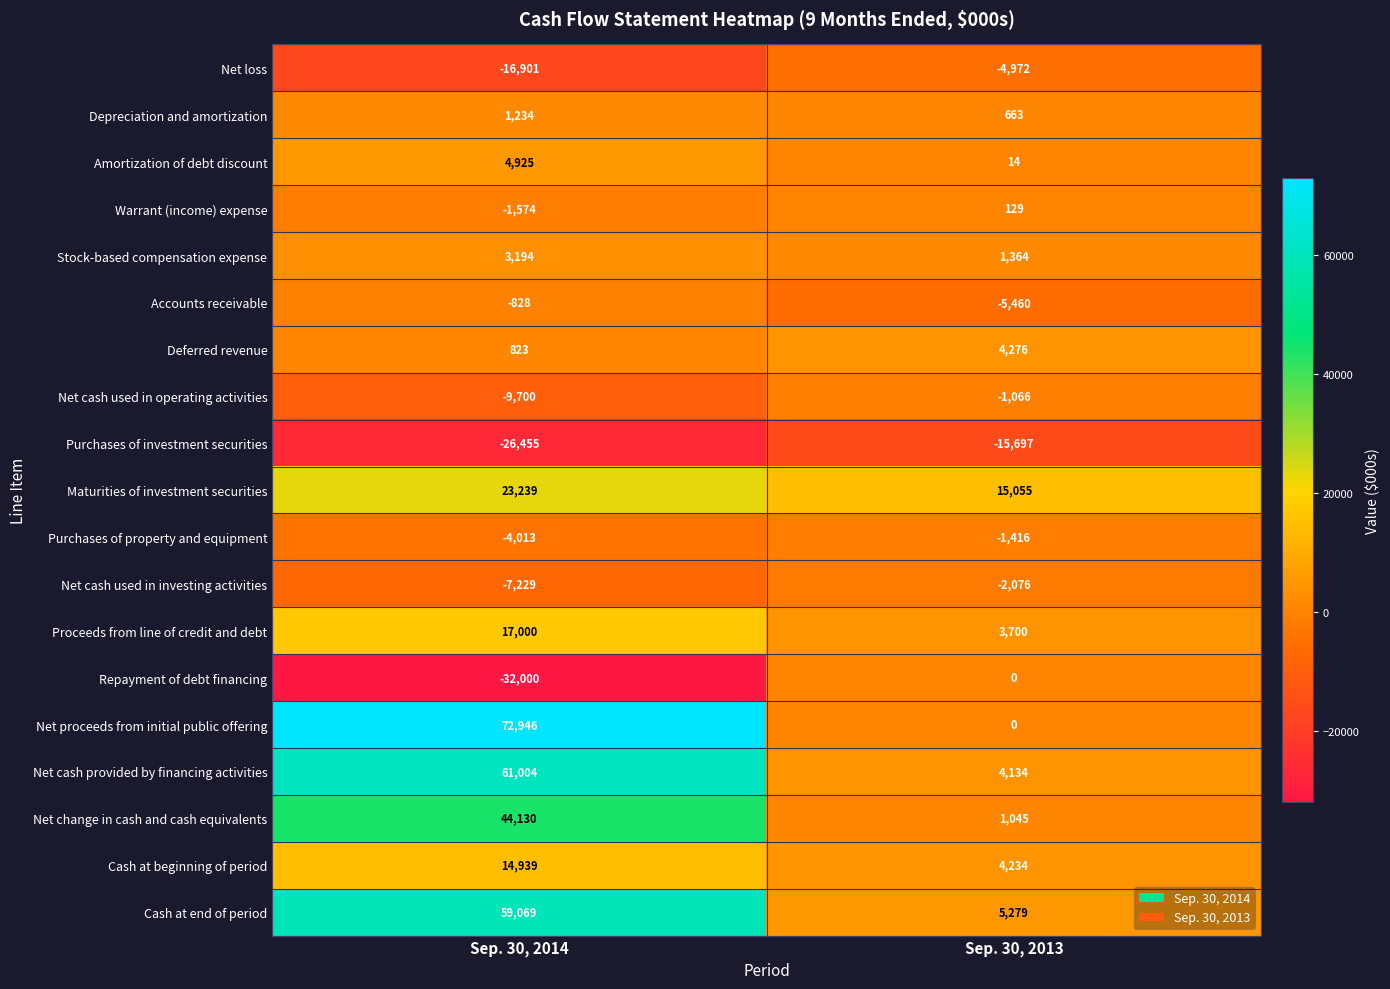

Which category has the highest value across all series?

Sep. 30, 2014